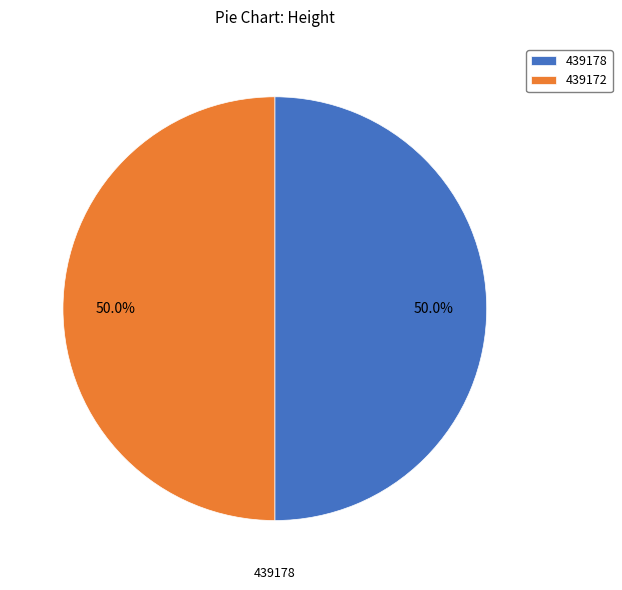

How many segments does this pie chart have?

2